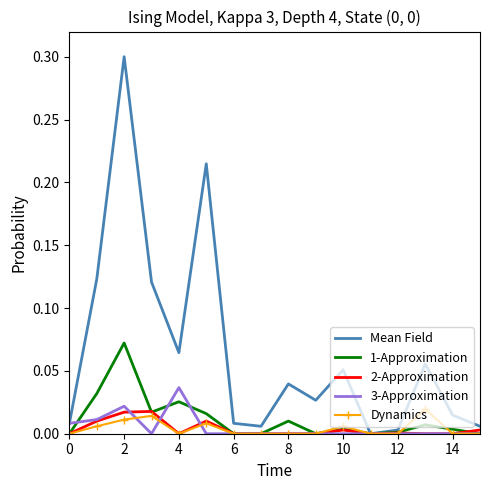

Which series has the largest total across all categories?

Mean Field